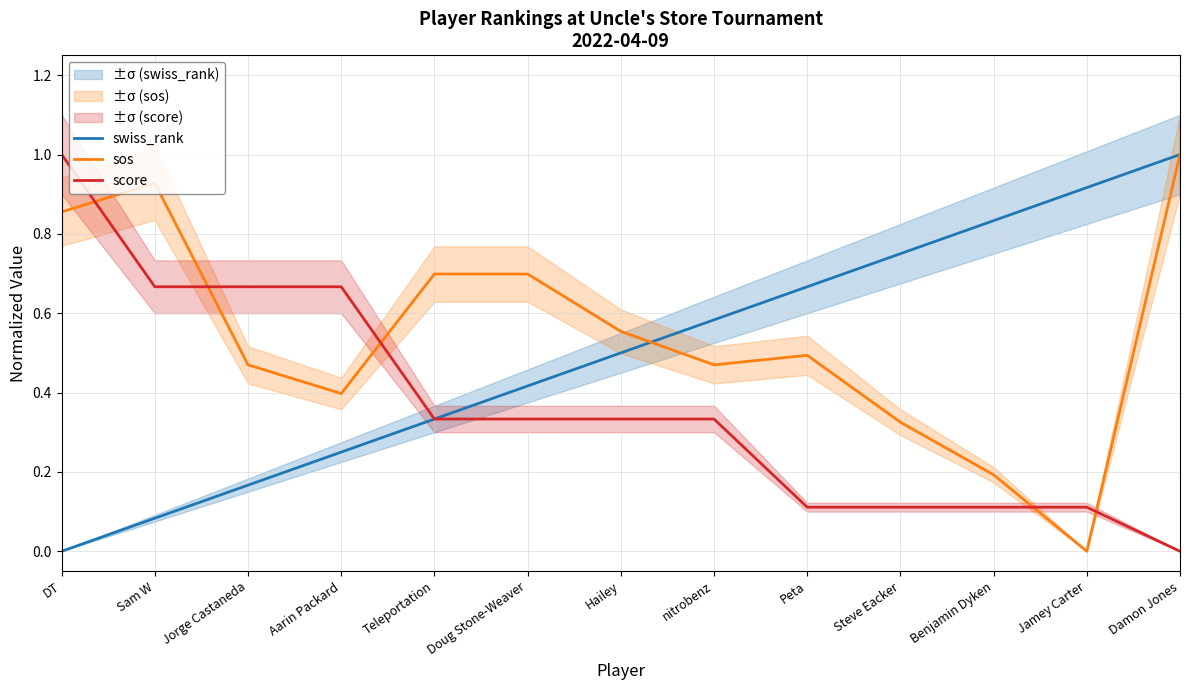

Is the value of swiss_rank at Benjamin Dyken greater than the value of score at Benjamin Dyken?

Yes